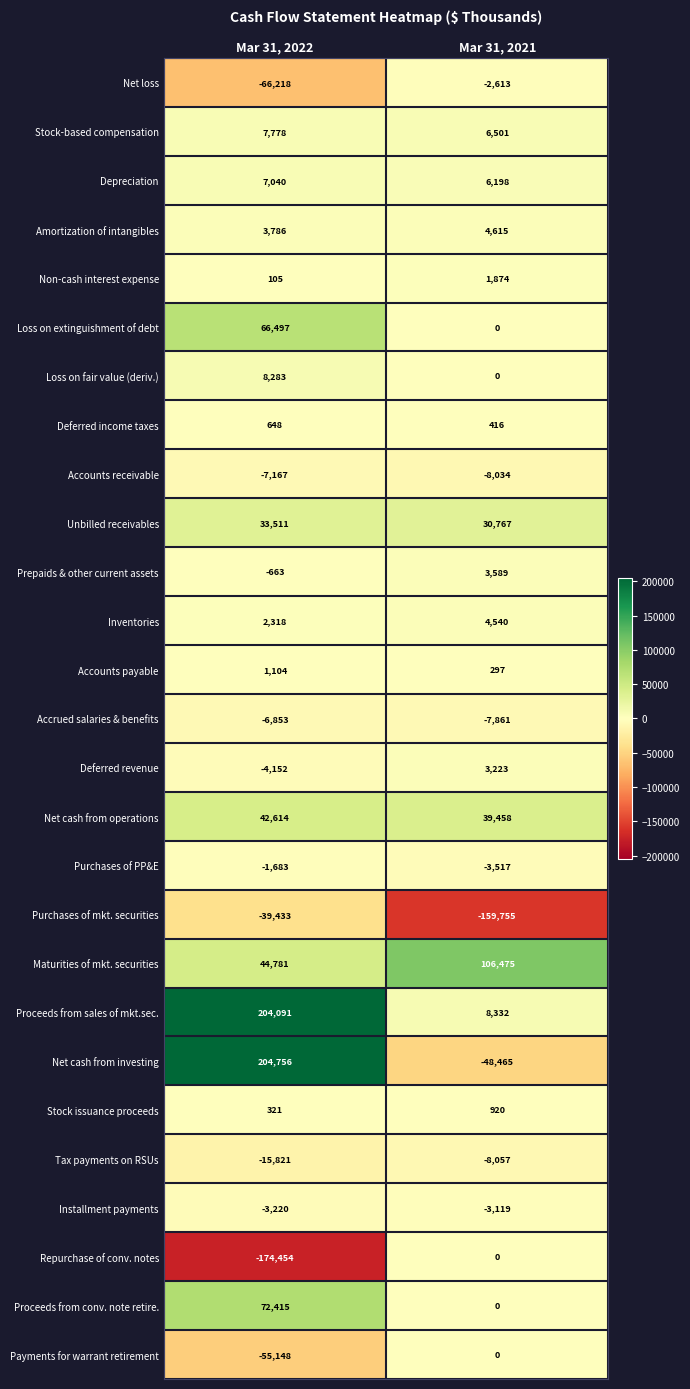

Rank the categories by Amortization of intangibles value from lowest to highest.

Mar 31, 2022, Mar 31, 2021